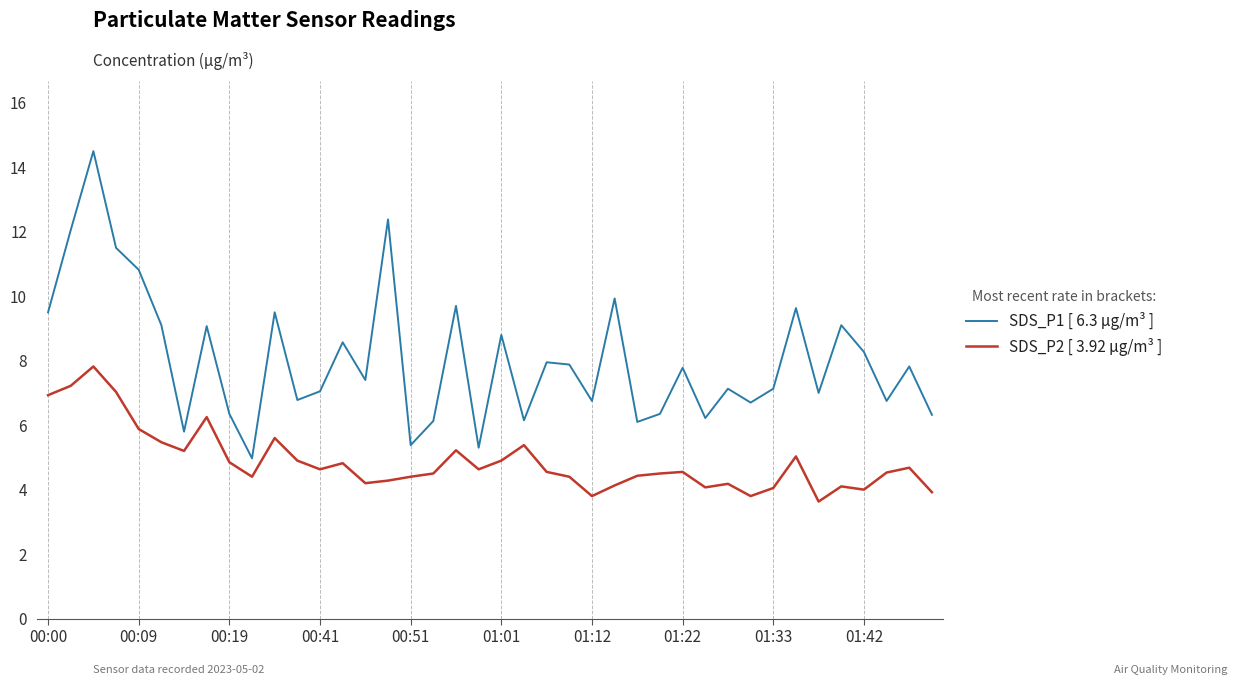

What is the minimum value for SDS_P2 [ 3.92 µg/m³ ]?

3.6